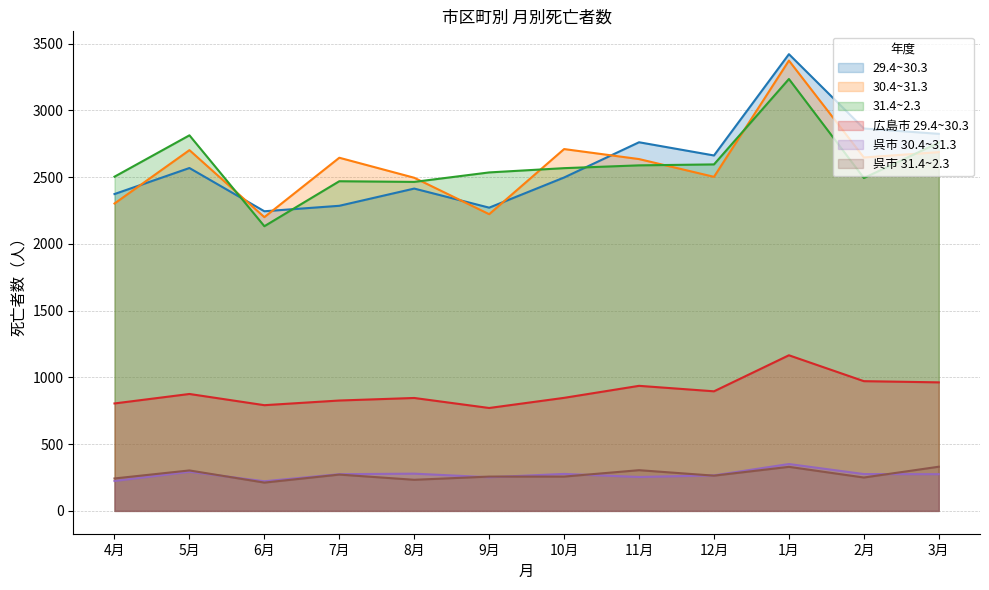

What is the difference between the highest and lowest values at 5月?

2521